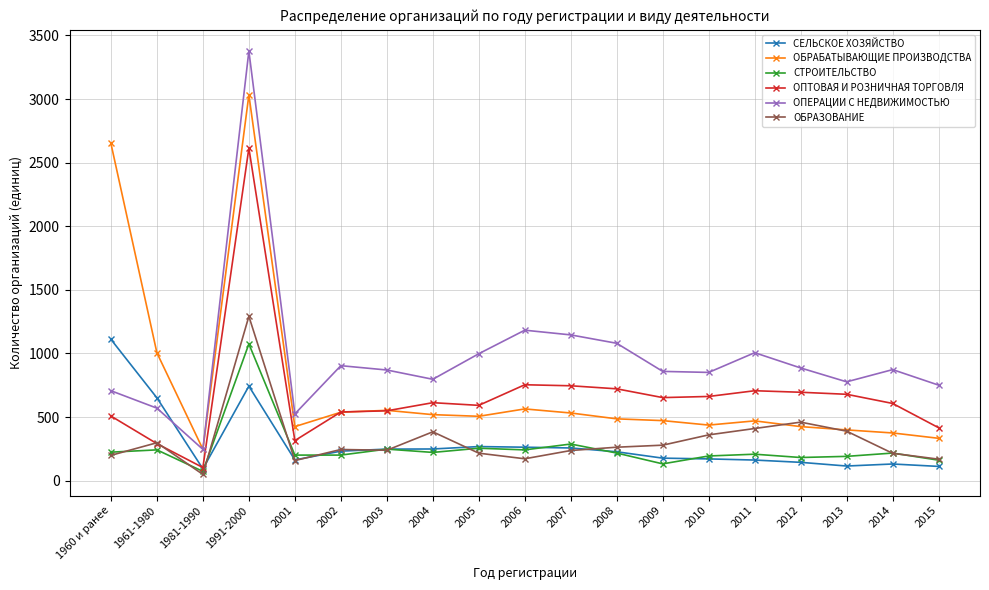

How many values in the СЕЛЬСКОЕ ХОЗЯЙСТВО series are below 227?

9